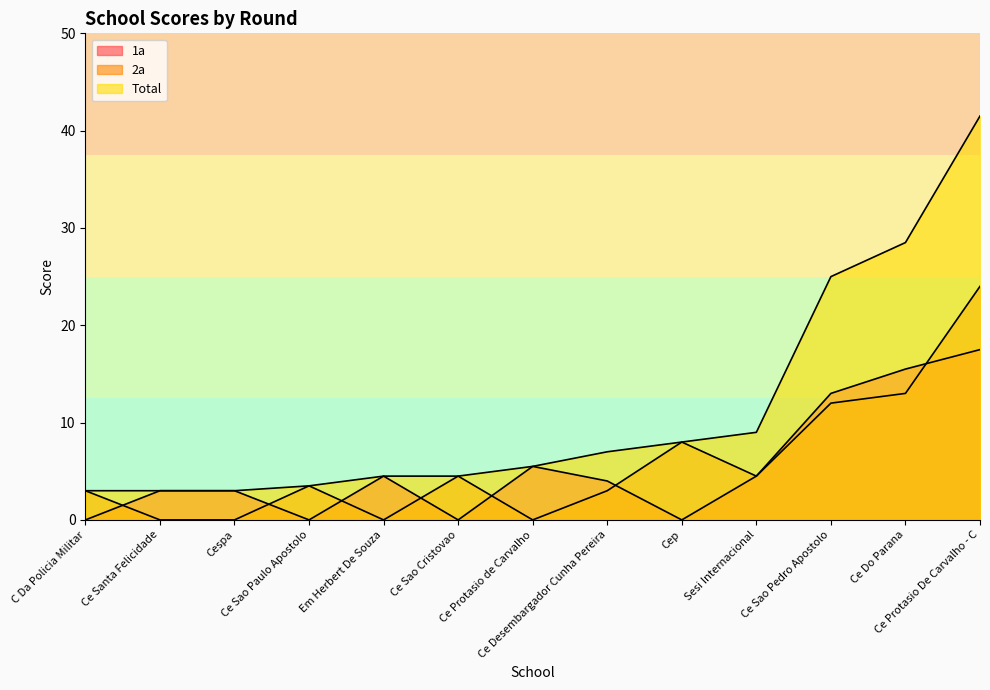

How many data points in 2a are above 3?

7